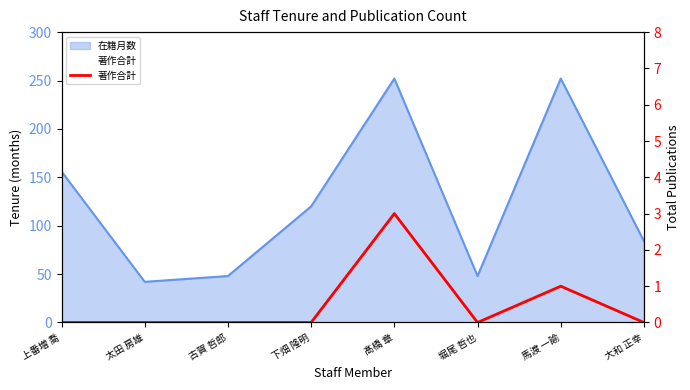

What is the difference between the second highest and minimum values?

1